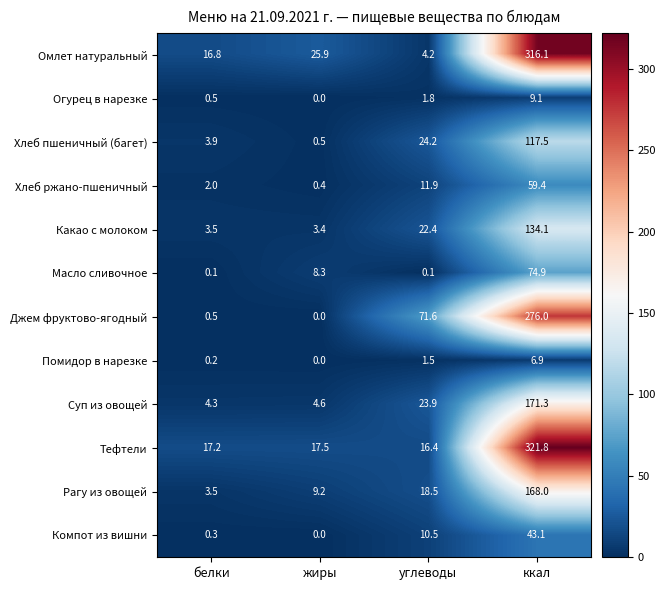

At which label is Омлет натуральный closest to 160?

жиры